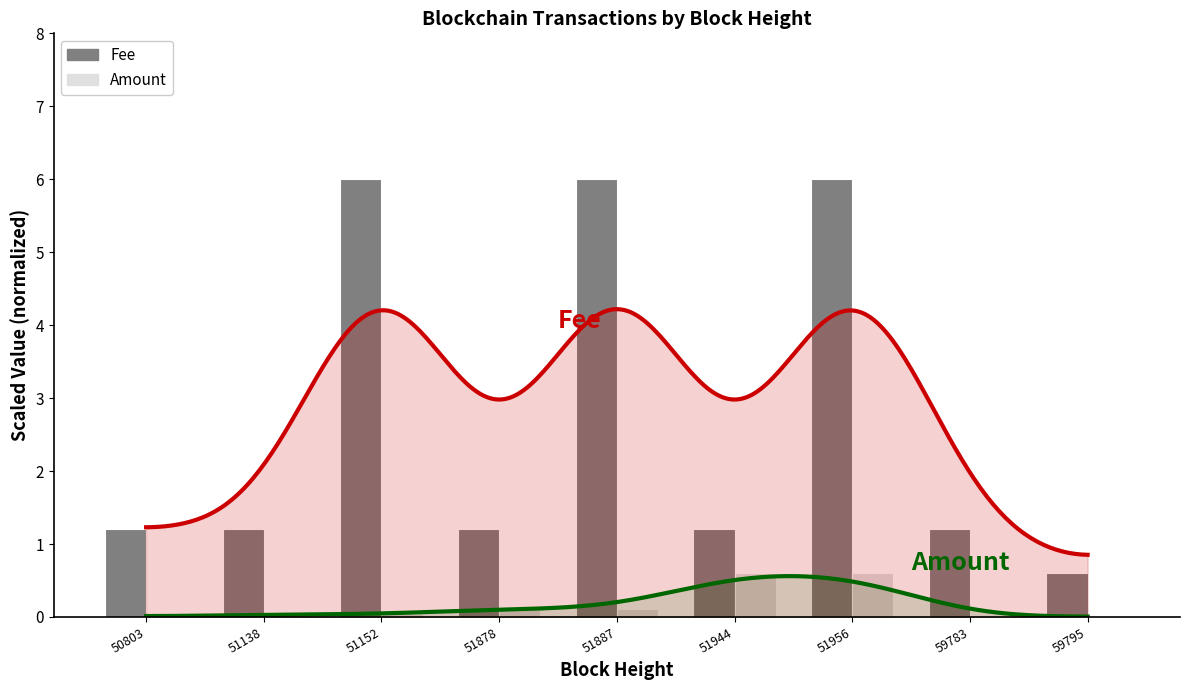

What is the spread (max minus min) of values at 50803?

1.2